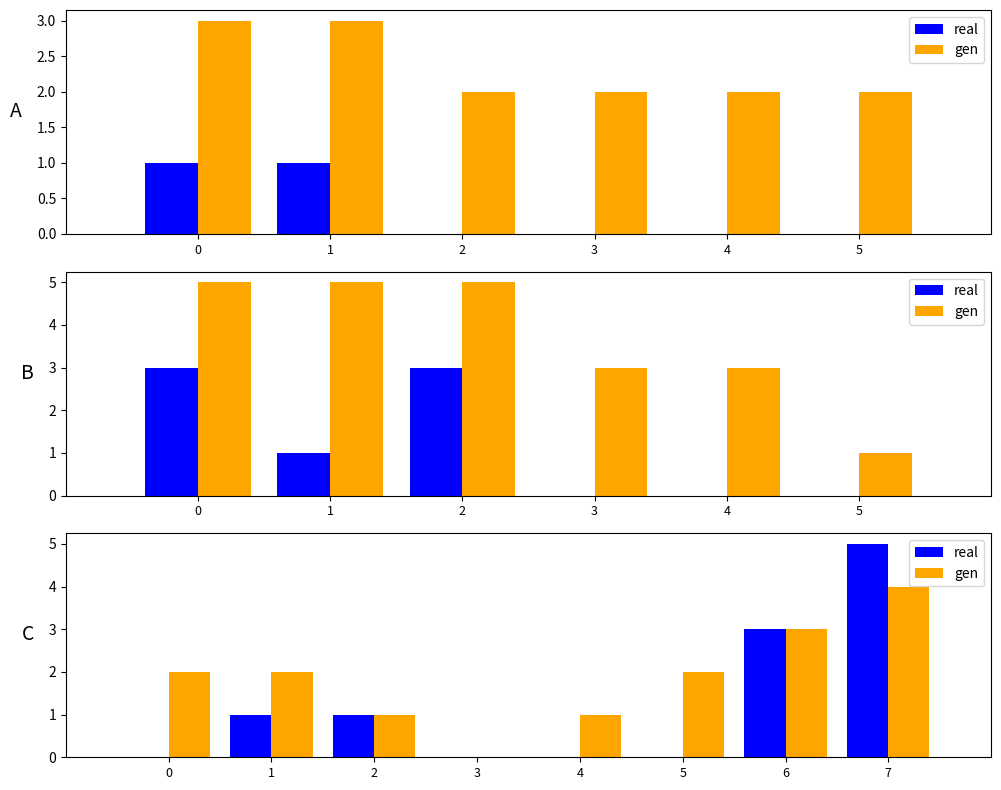

Which series has the largest total across all categories?

gen